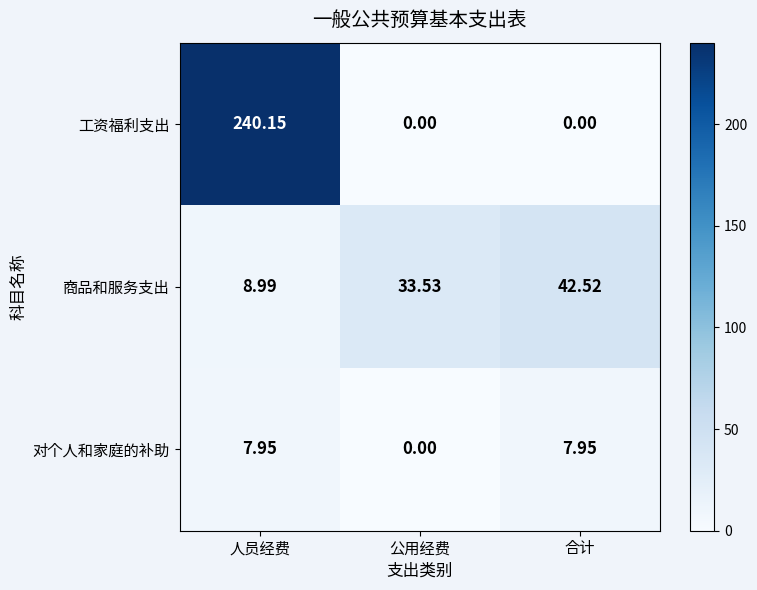

Which series changed the most between 人员经费 and 合计?

工资福利支出